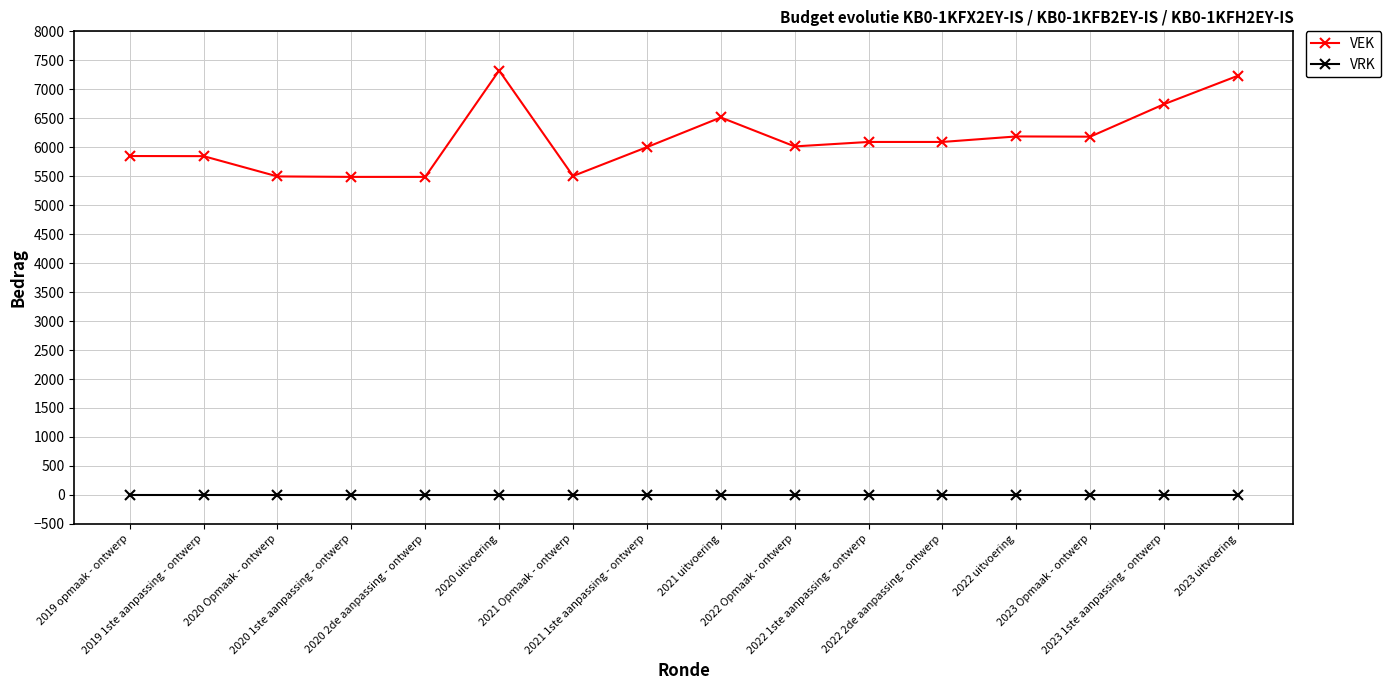

List the series in order of their overall mean, highest first.

VEK, VRK